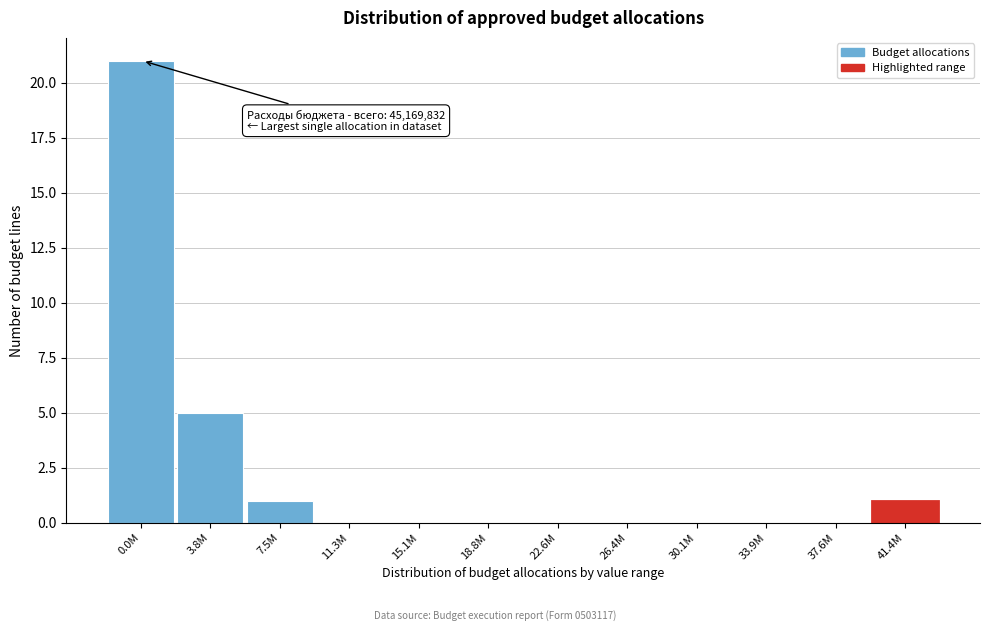

Reading left to right, extract all data points from this chart.

0.0M=21	3.8M=5	7.5M=1	11.3M=0	15.1M=0	18.8M=0	22.6M=0	26.4M=0	30.1M=0	33.9M=0	37.6M=0	41.4M=1